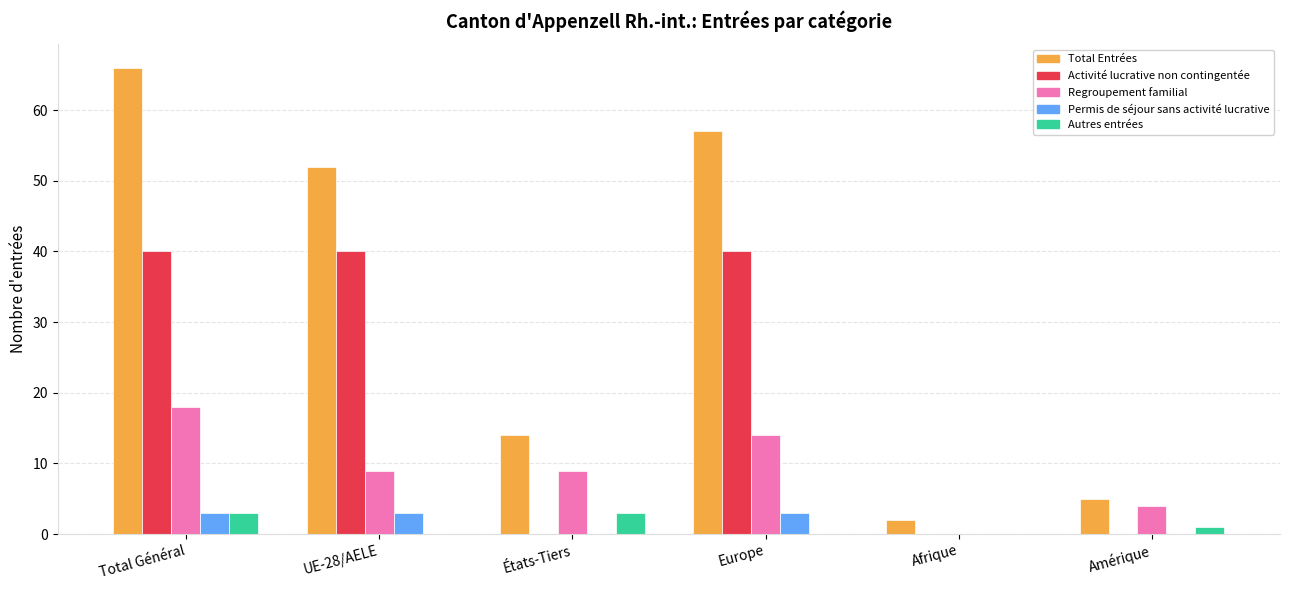

Between Total Général and États-Tiers, which series saw the biggest shift?

Total Entrées